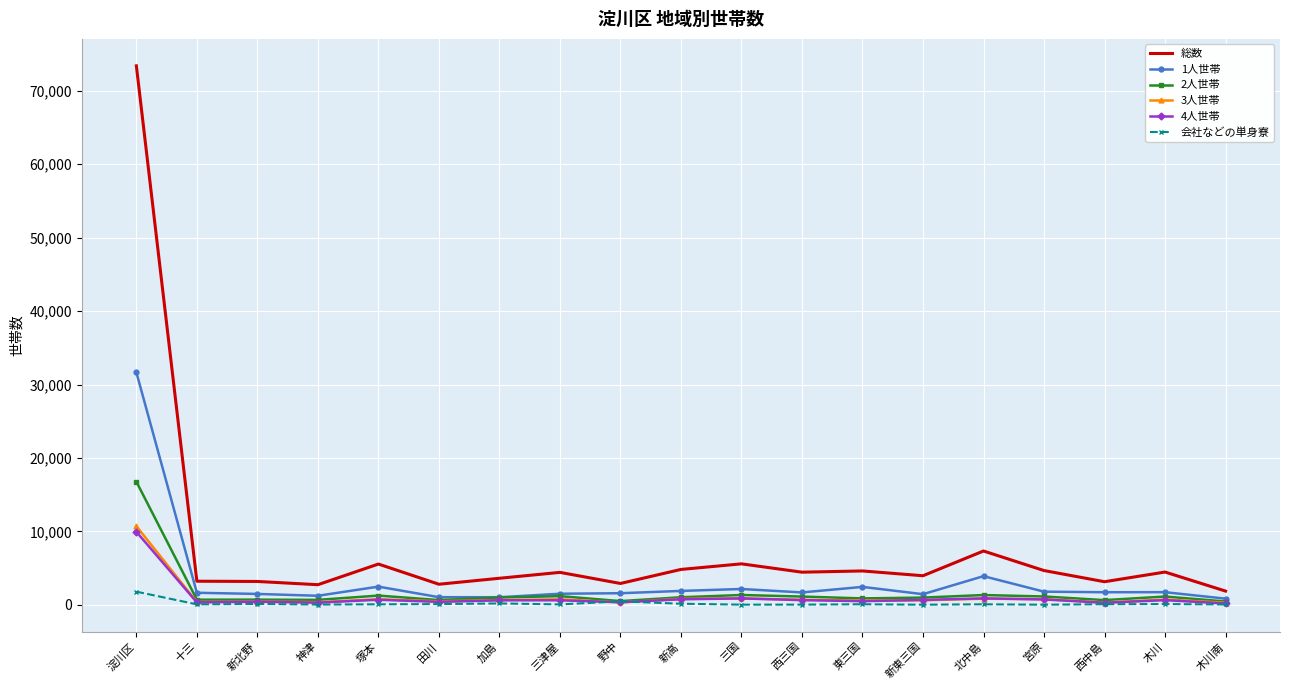

Which series has the largest total across all categories?

総数